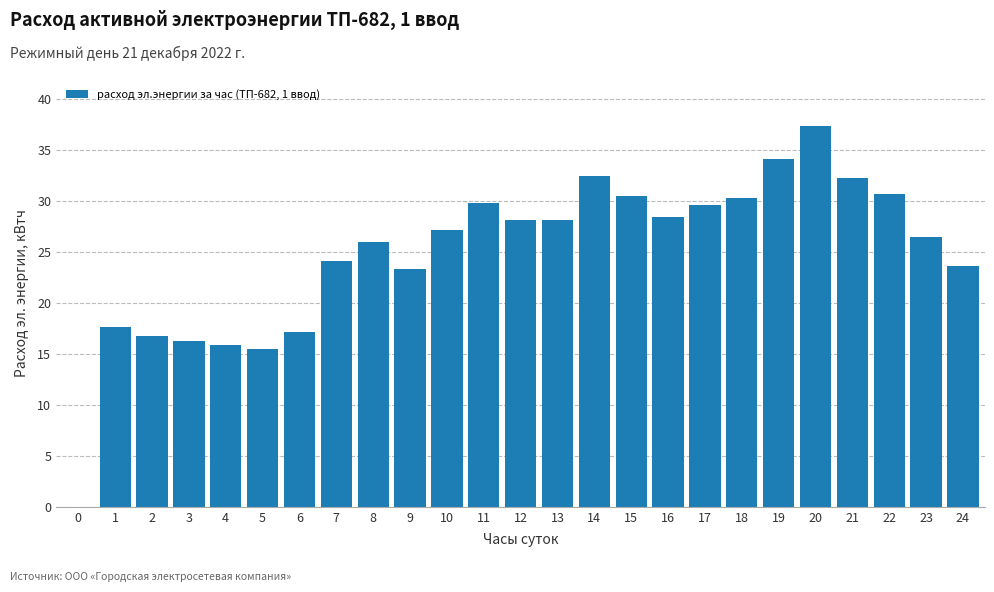

Between 4 and 7, which is larger?

7